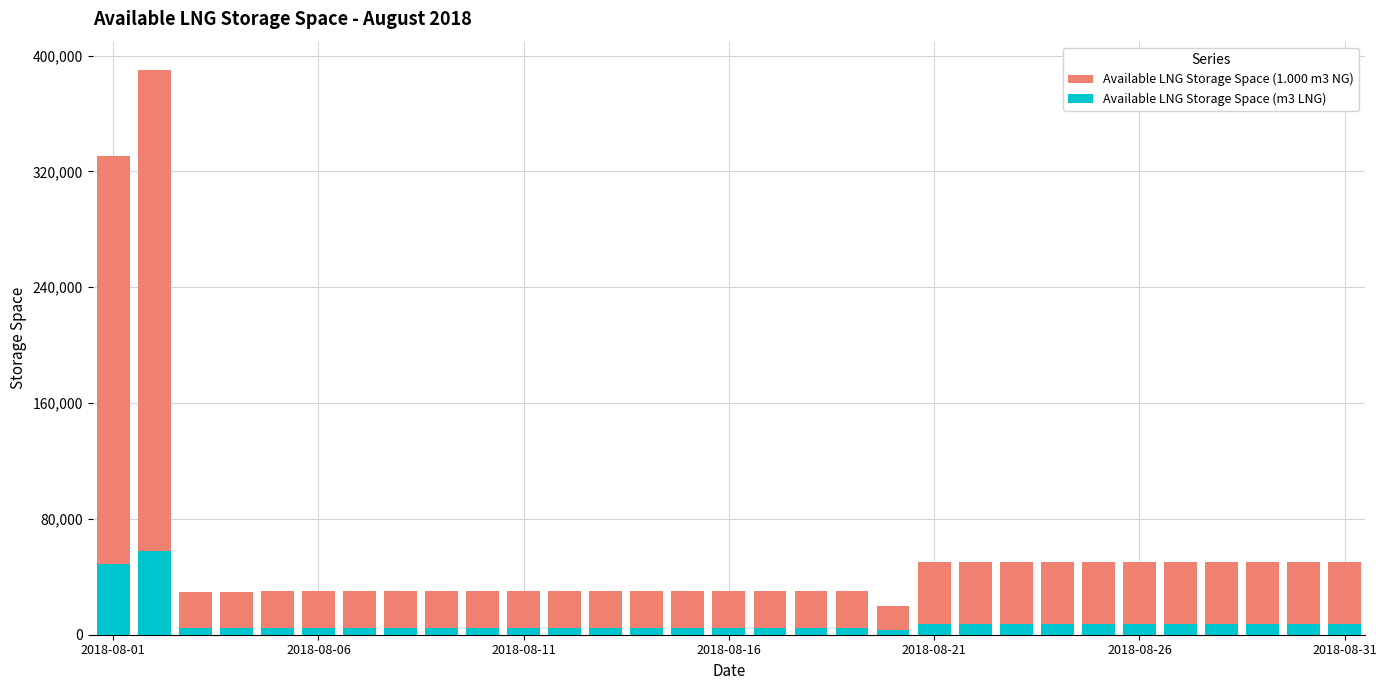

List the series in order of their overall mean, lowest first.

Available LNG Storage Space (m3 LNG), Available LNG Storage Space (1.000 m3 NG)